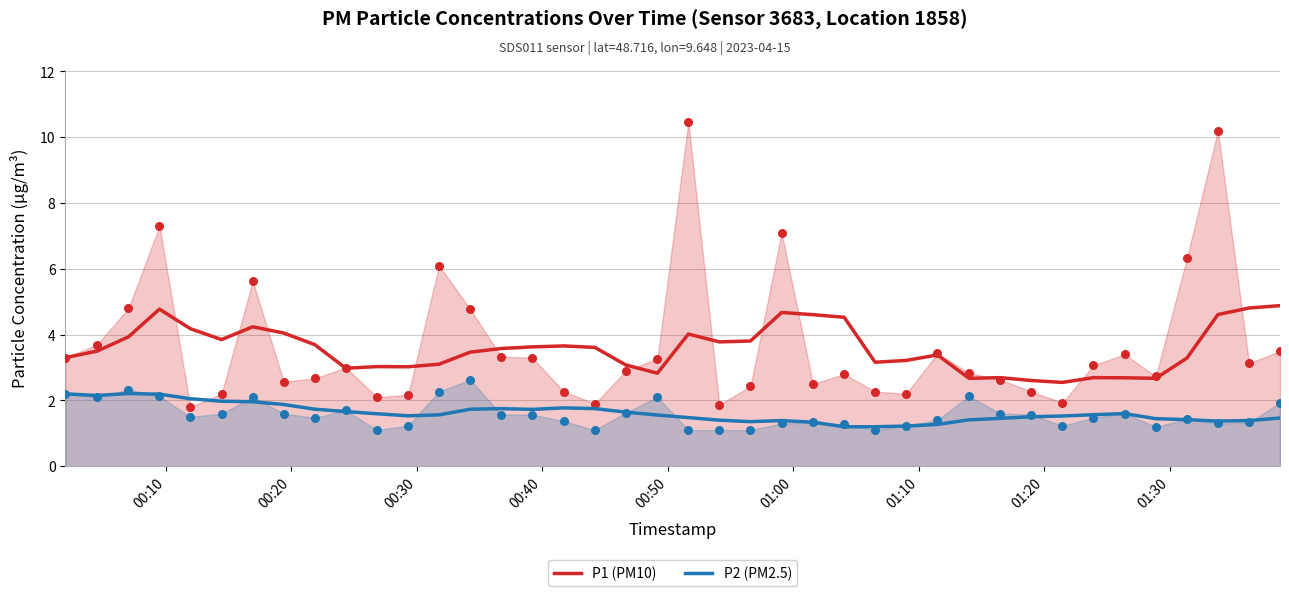

True or false: P1 (PM10) and P2 (PM2.5) intersect in this chart.

False